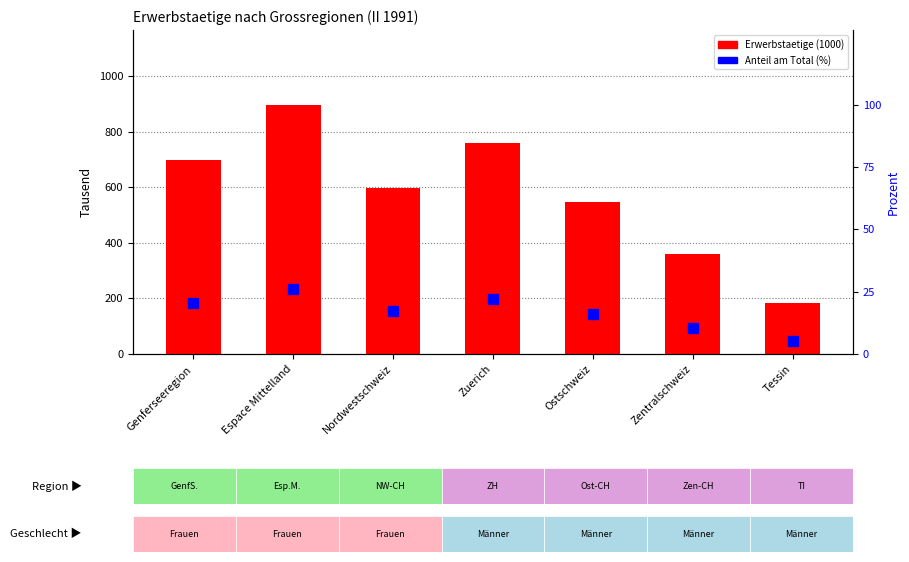

What is the label of the 4th bar from the left?

Zuerich